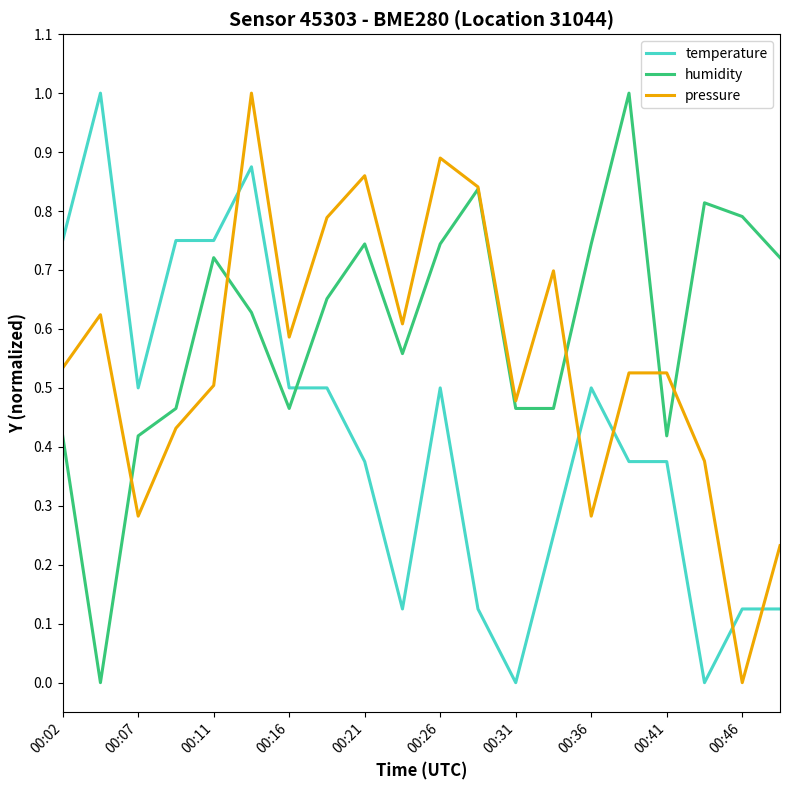

How many intersections are there between humidity and temperature?

1